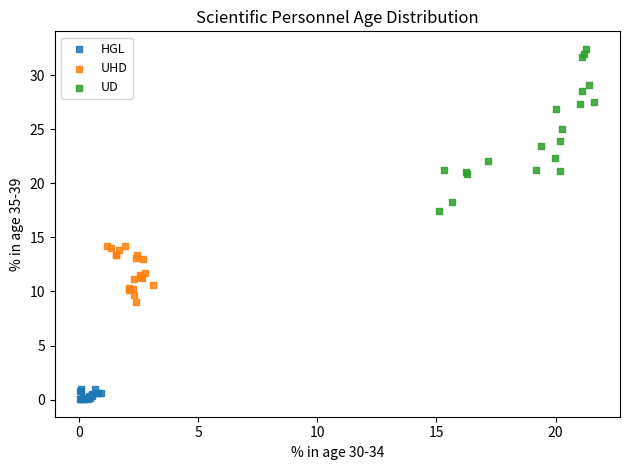

What are all the series names shown in the legend?

HGL, UHD, UD